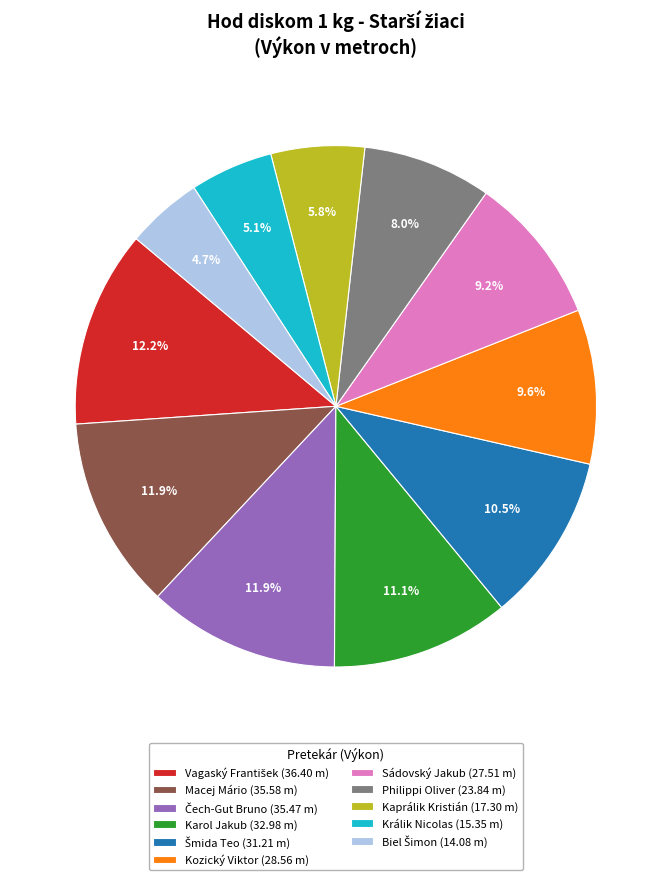

What percentage is the Kaprálik Kristián slice, to the nearest percent?

6%